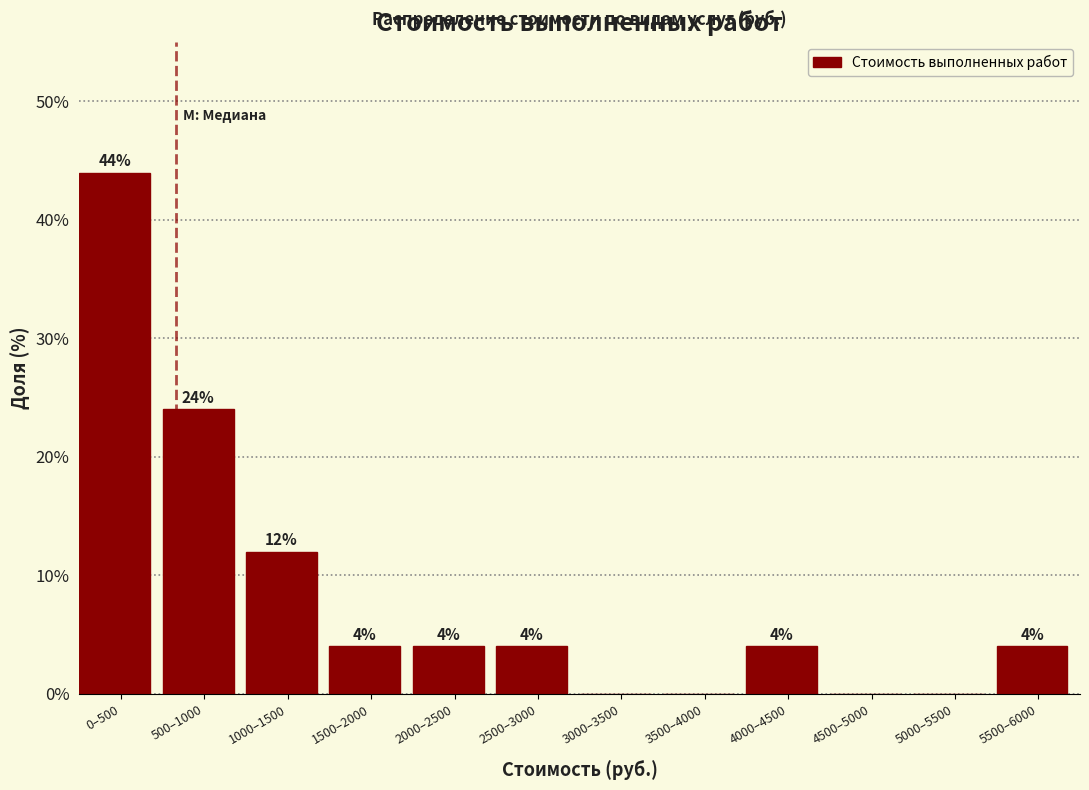

Reading left to right, what are all the values shown in this chart?

0–500=44	500–1000=24	1000–1500=12	1500–2000=4	2000–2500=4	2500–3000=4	3000–3500=0	3500–4000=0	4000–4500=4	4500–5000=0	5000–5500=0	5500–6000=4